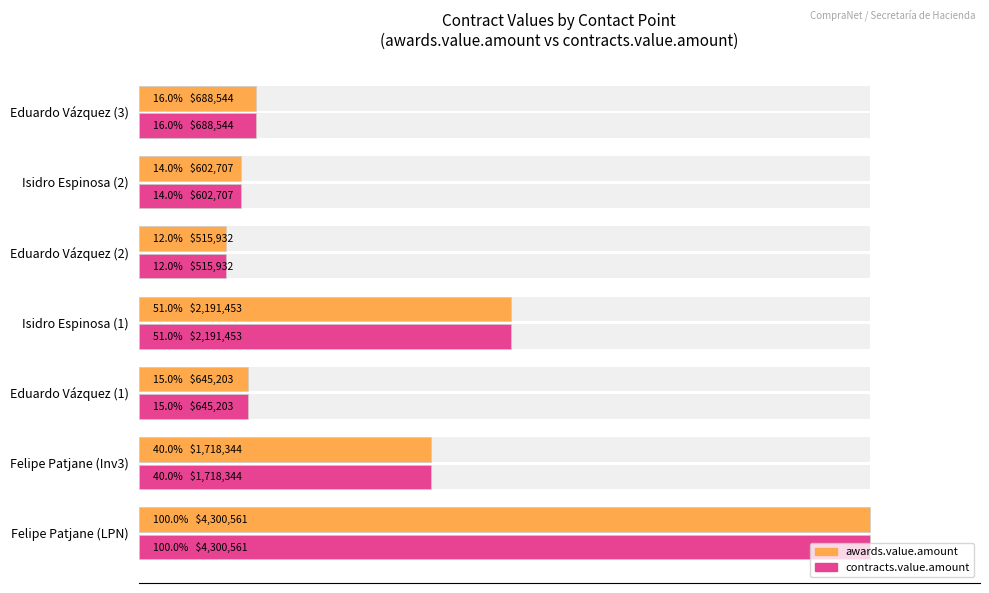

What are all the series names shown in the legend?

awards.value.amount, contracts.value.amount